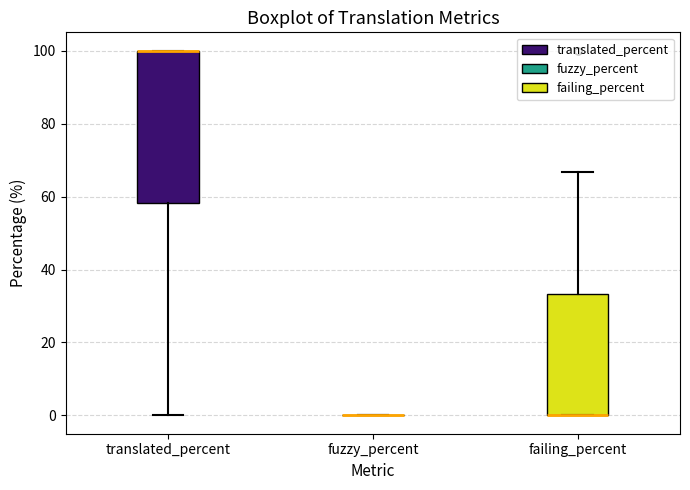

Where is the lower edge of the box for translated_percent on the y-axis? The values are not printed on the chart, so give them approximately, as read against the axis.

58